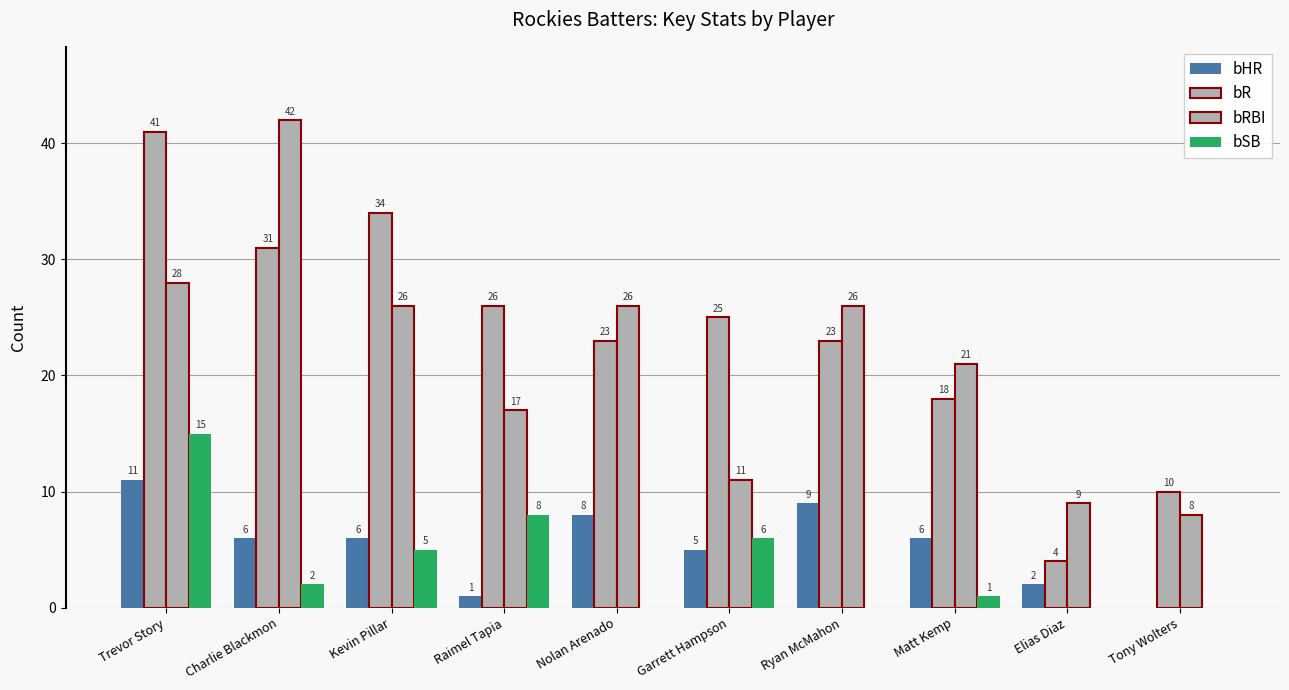

True or false: bR has a value of 31 at Charlie Blackmon.

True